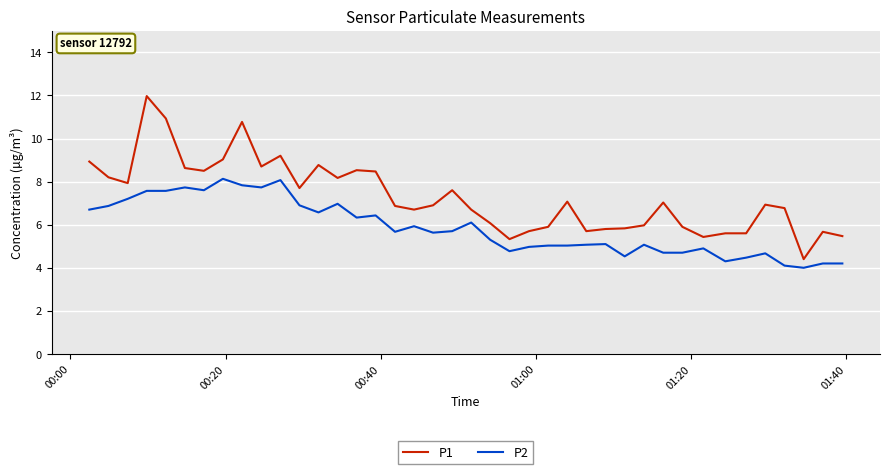

True or false: P2 has more than 0 interior local peaks.

True